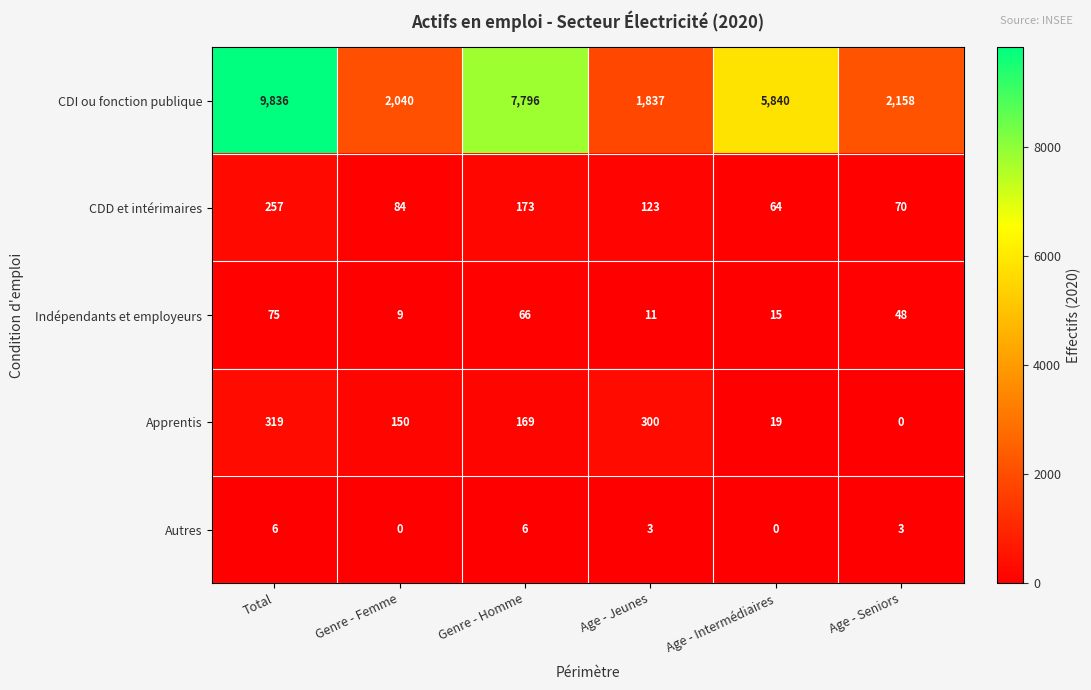

List the series in order of their peak value, lowest first.

Autres, Indépendants et employeurs, CDD et intérimaires, Apprentis, CDI ou fonction publique